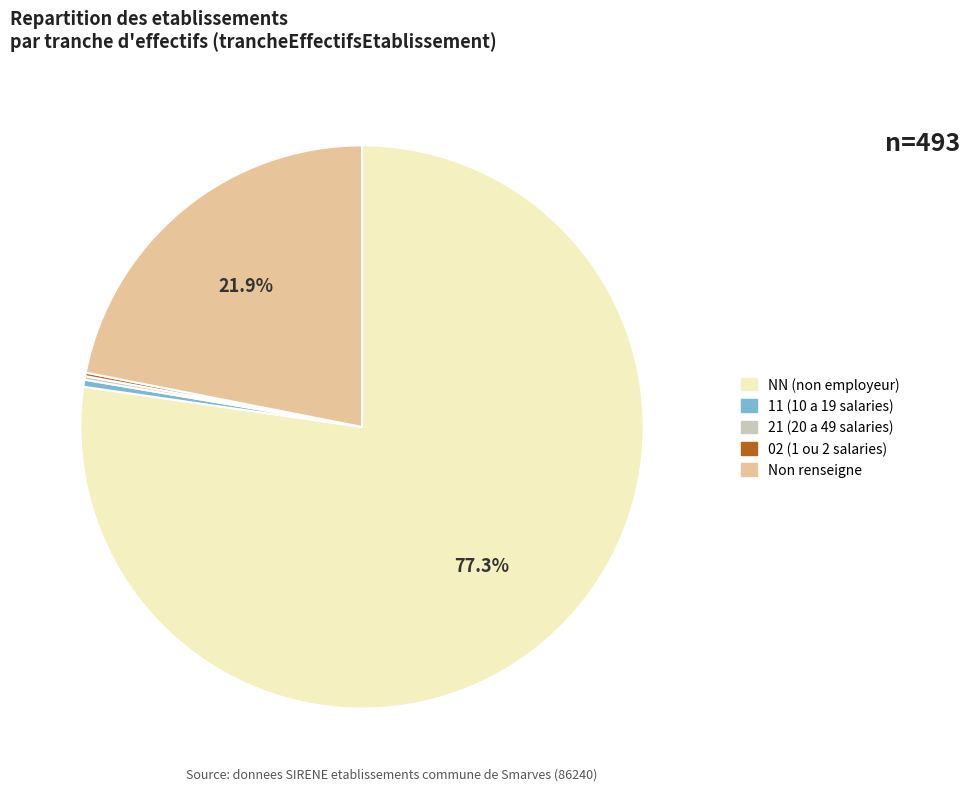

Which has a higher value, 11 (10 a 19 salaries) or Non renseigne?

Non renseigne